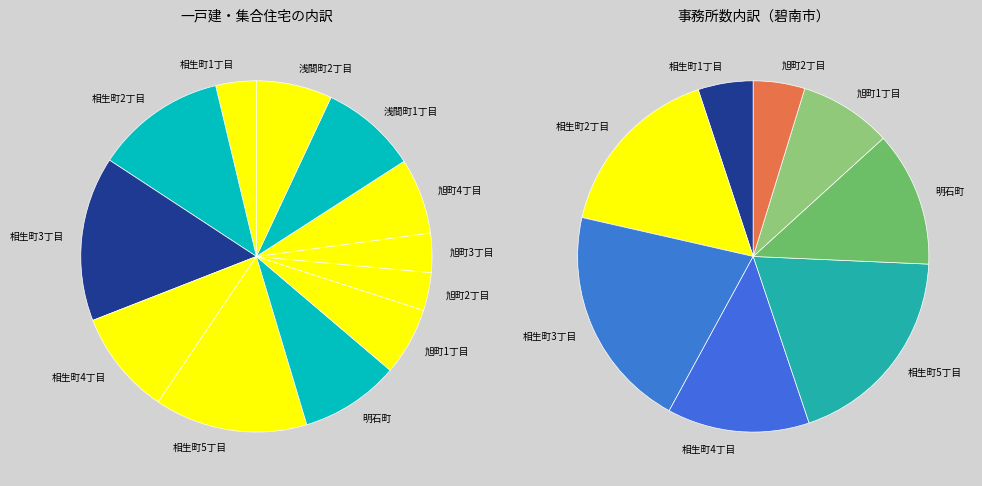

Is there any slice that represents more than half of the pie?

No